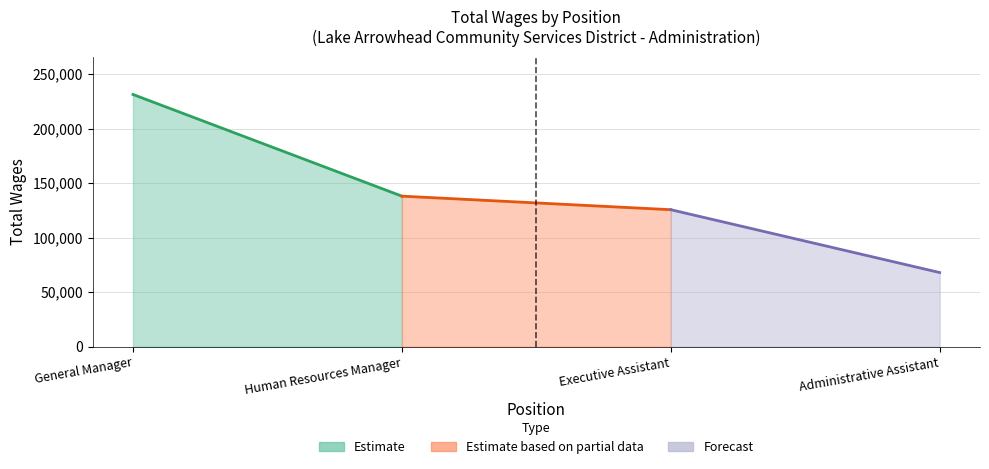

What position from the right is Executive Assistant?

2